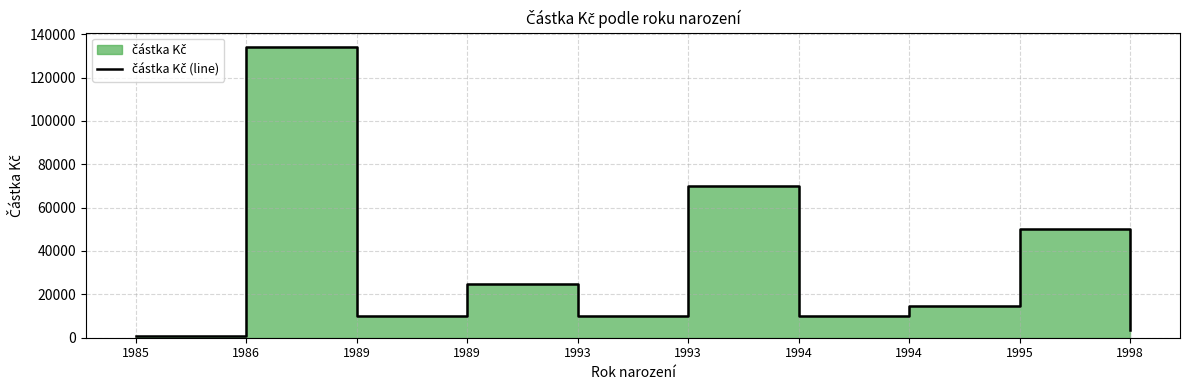

List the labels in order of value, largest first.

1986, 1993, 1995, 1989, 1994, 1989, 1993, 1994, 1998, 1985